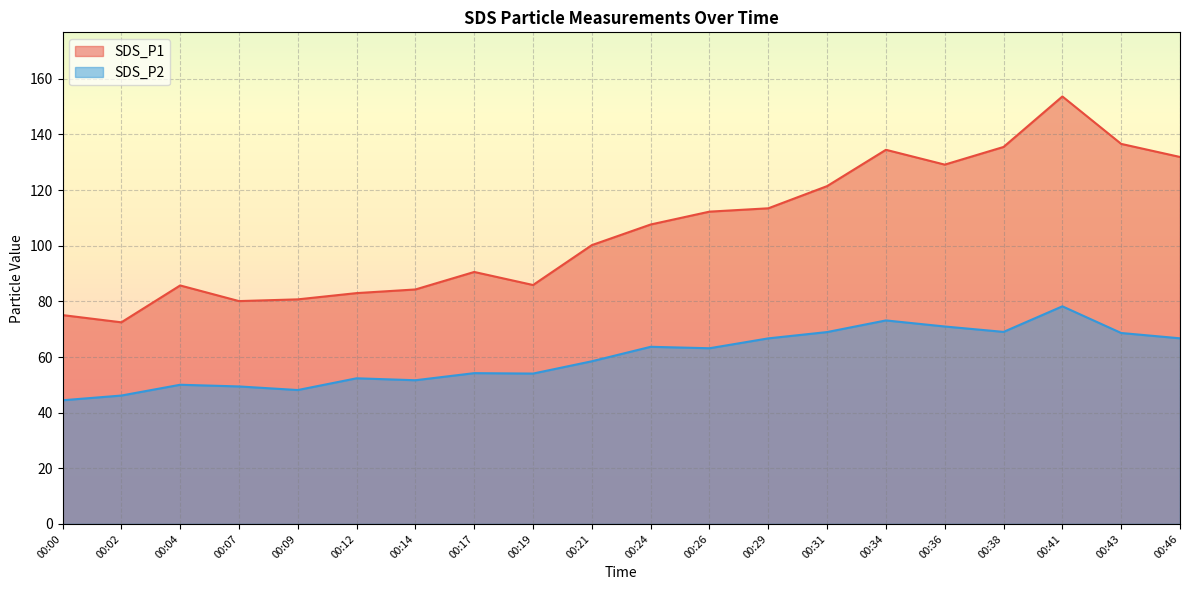

What is the difference between the SDS_P1 values at 00:04 and 00:07?

5.6